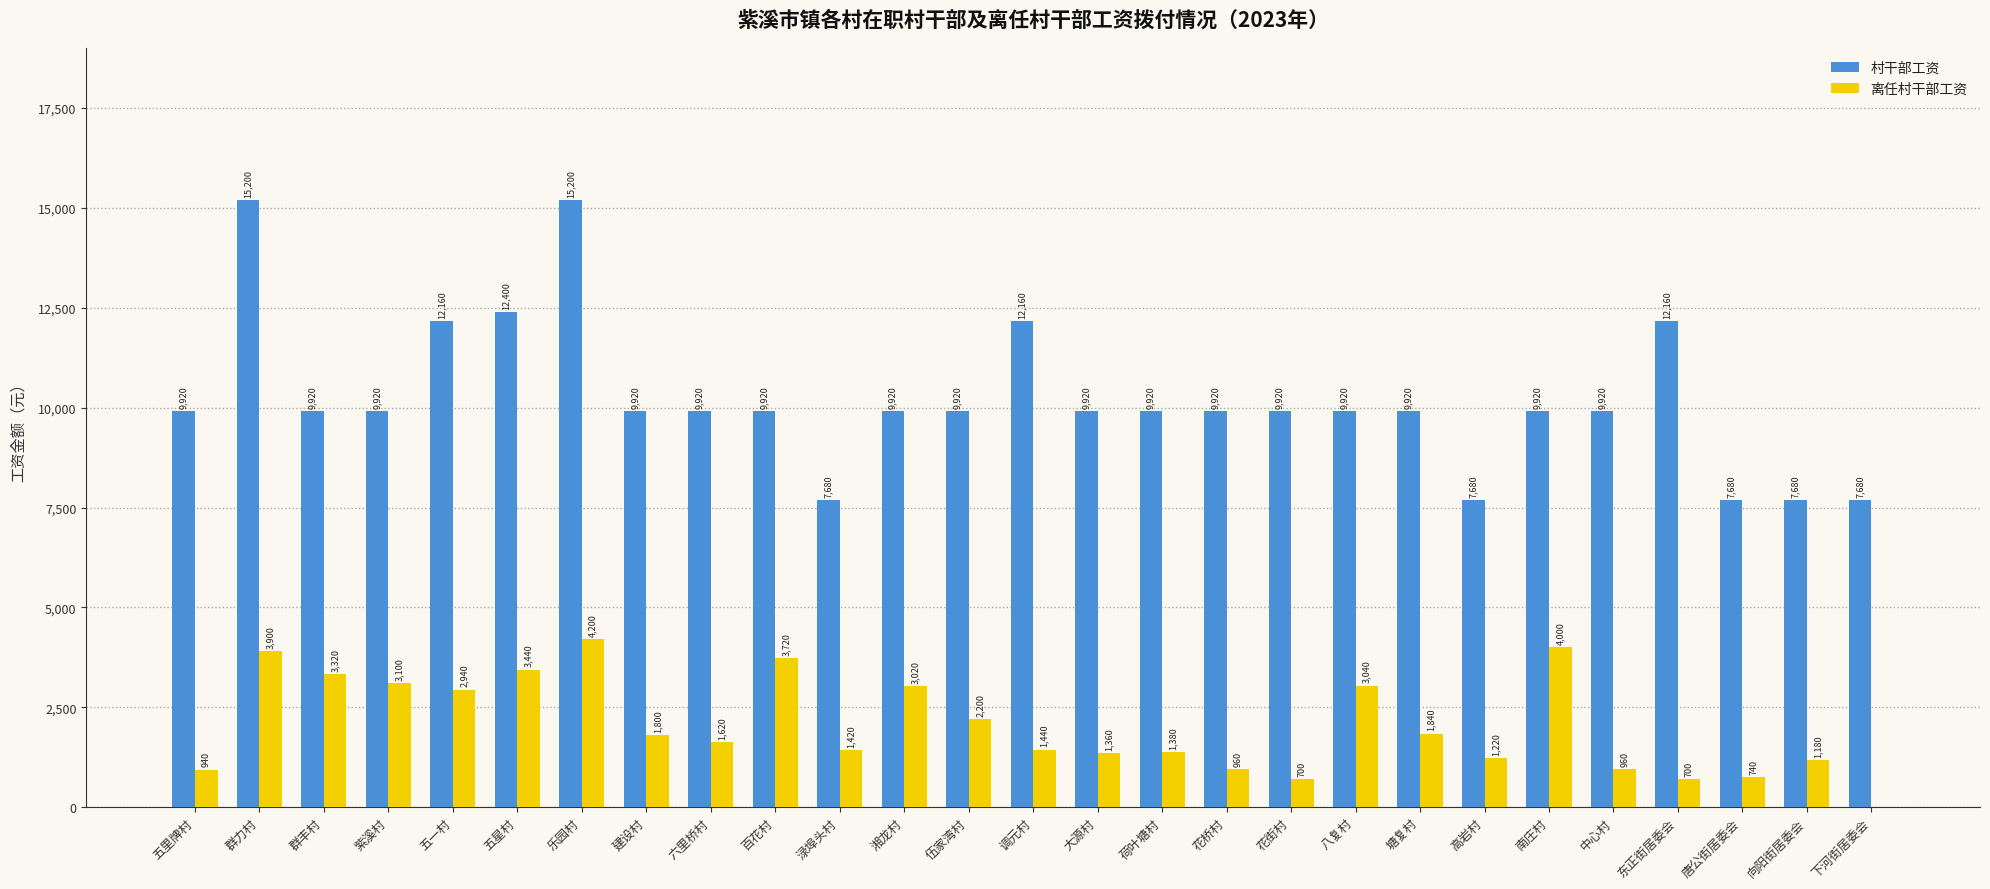

What is the sum of the 村干部工资 values at 五一村 and 荷叶塘村?

22080